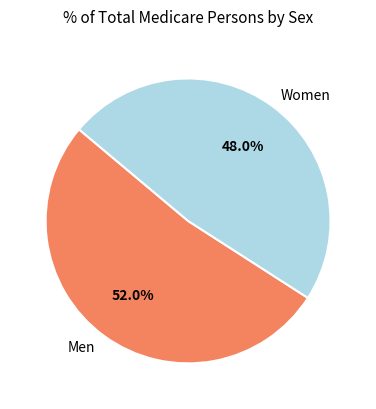

Is there a majority slice in this chart?

Yes